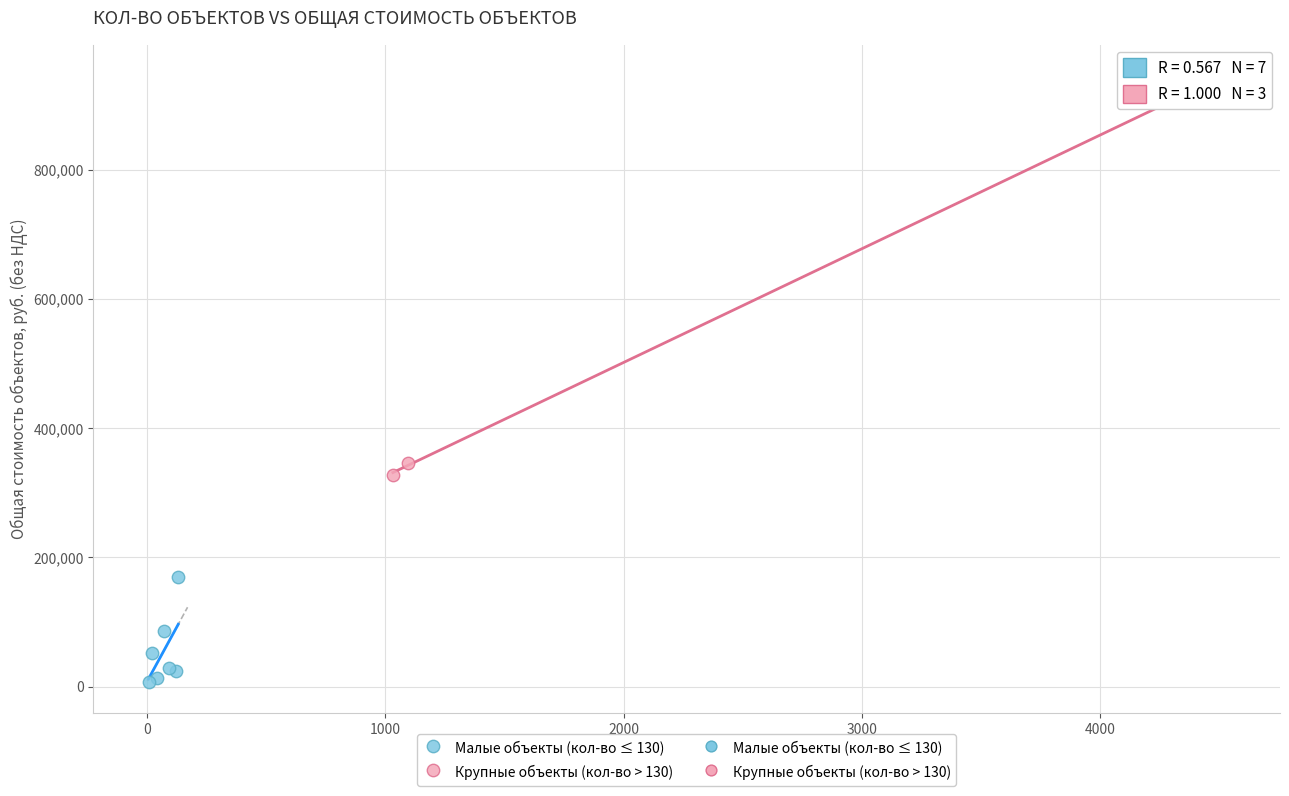

Which series has the widest spread of Y values?

Крупные объекты (кол-во > 130)